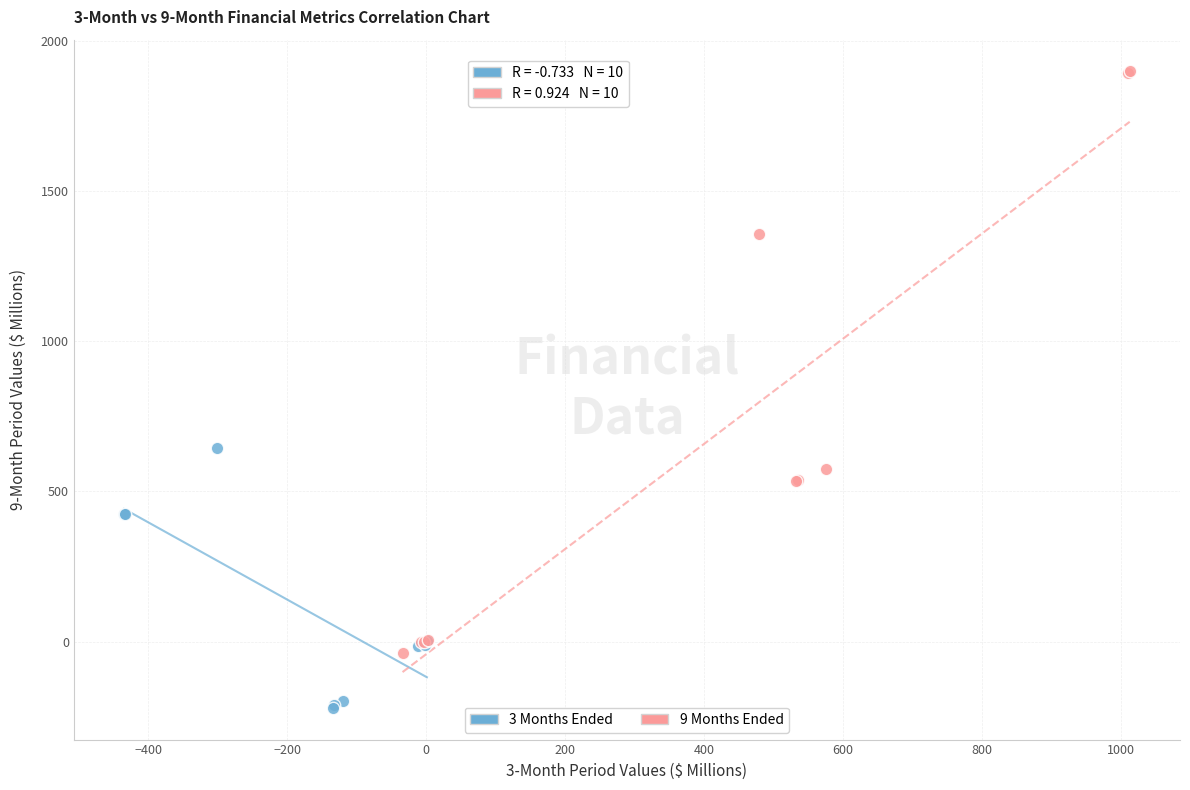

What are all the series names shown in the legend?

3 Months Ended, 9 Months Ended